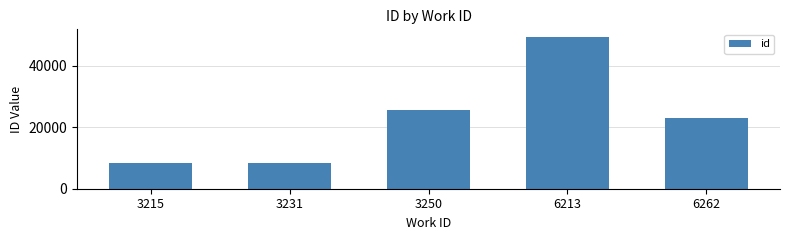

What is the change in value from 3215 to 6213?

+40989